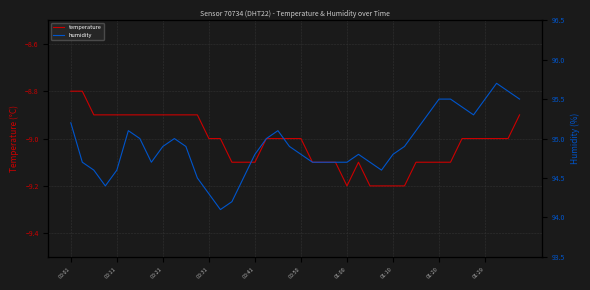

True or false: temperature has a value of -9.0 at 00:31.

True